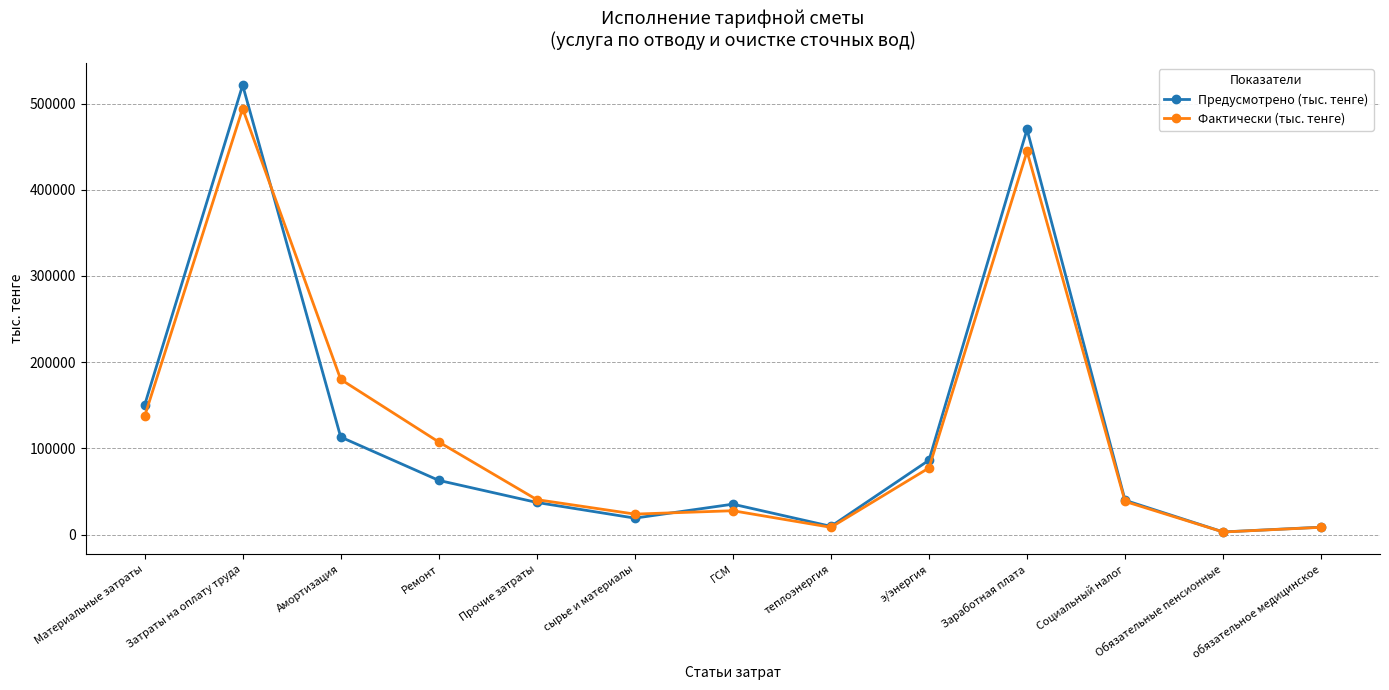

Between Амортизация and теплоэнергия, which series saw the biggest shift?

Фактически (тыс. тенге)